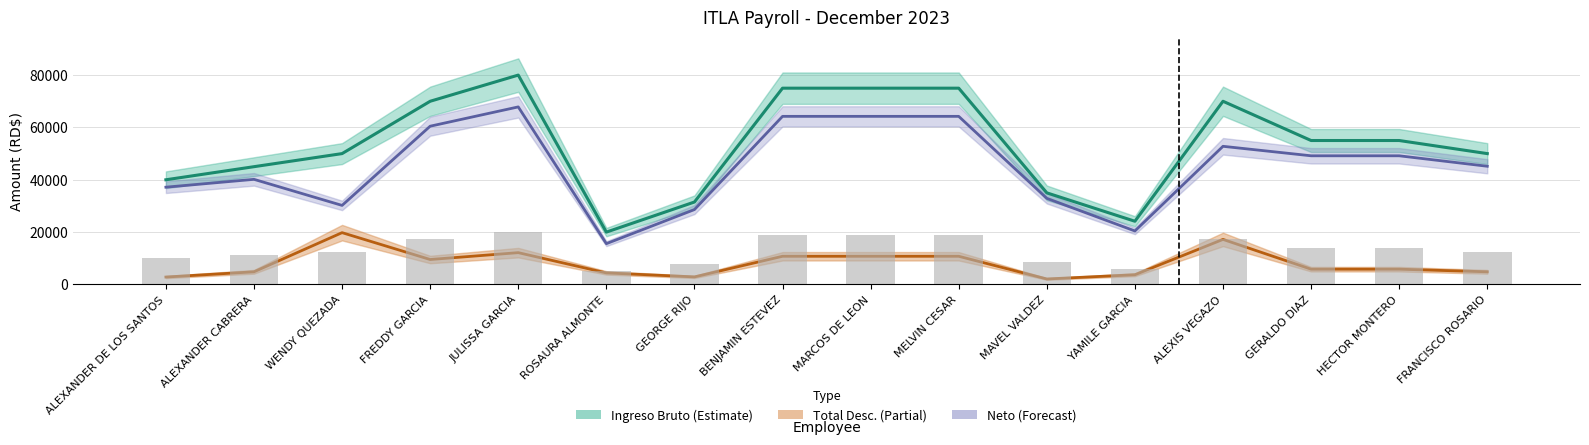

What value does the Neto (Forecast) series have at MARCOS DE LEON?

64233.2